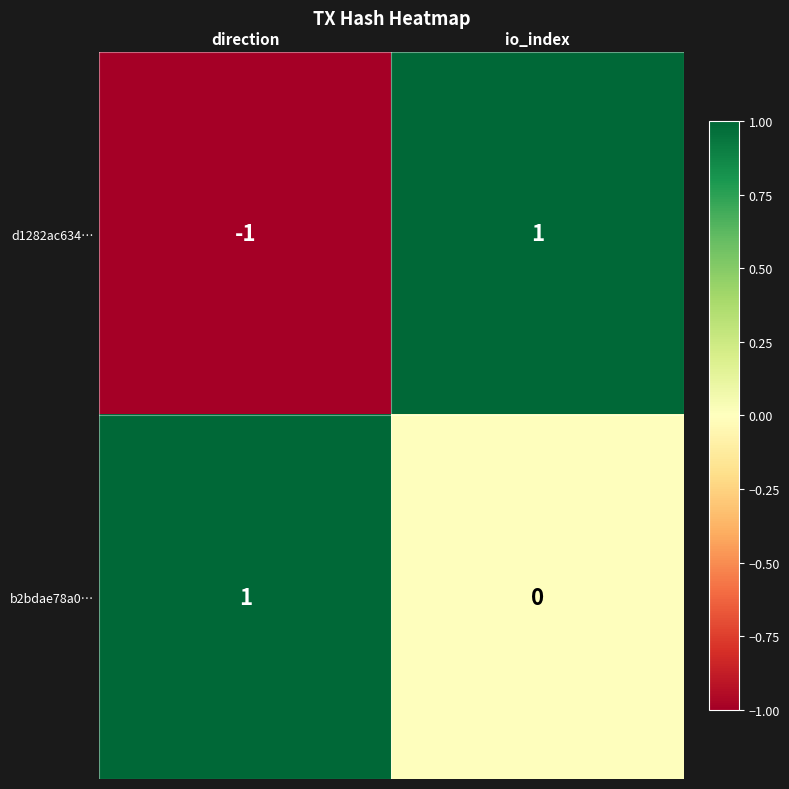

What is the spread (max minus min) of values at io_index?

1